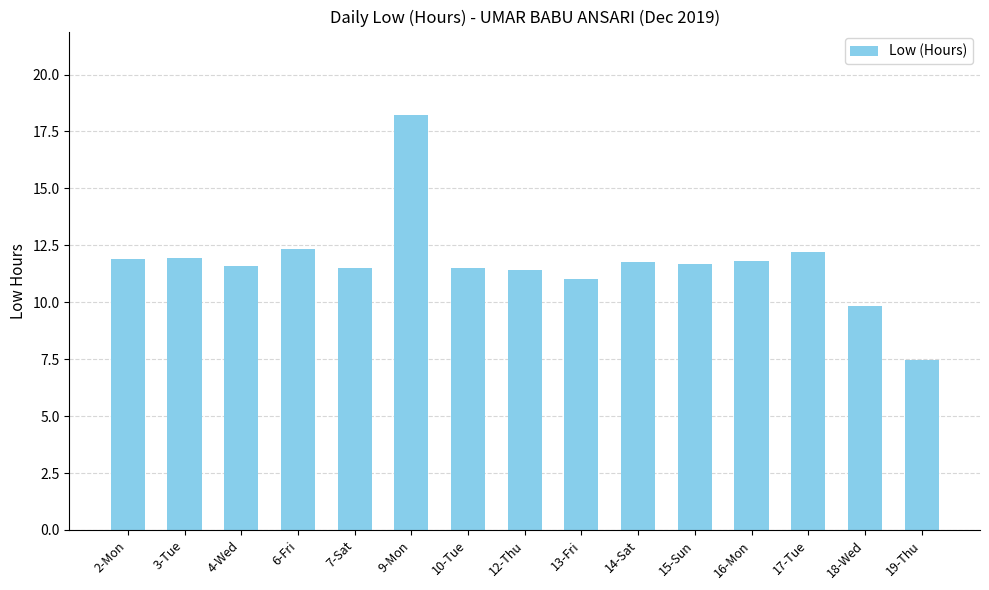

The chart shows a value of 11.5 at 10-Tue. True or false?

True